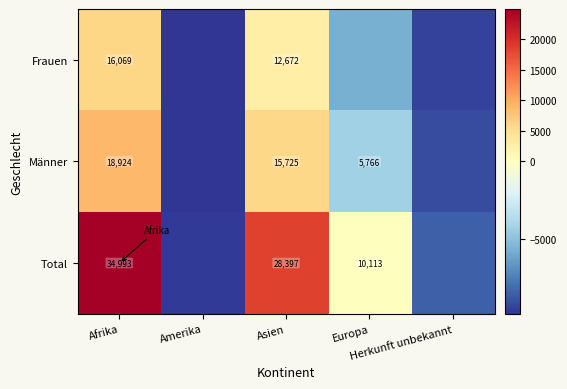

Rank the series by their average value, from highest to lowest.

Total, Männer, Frauen